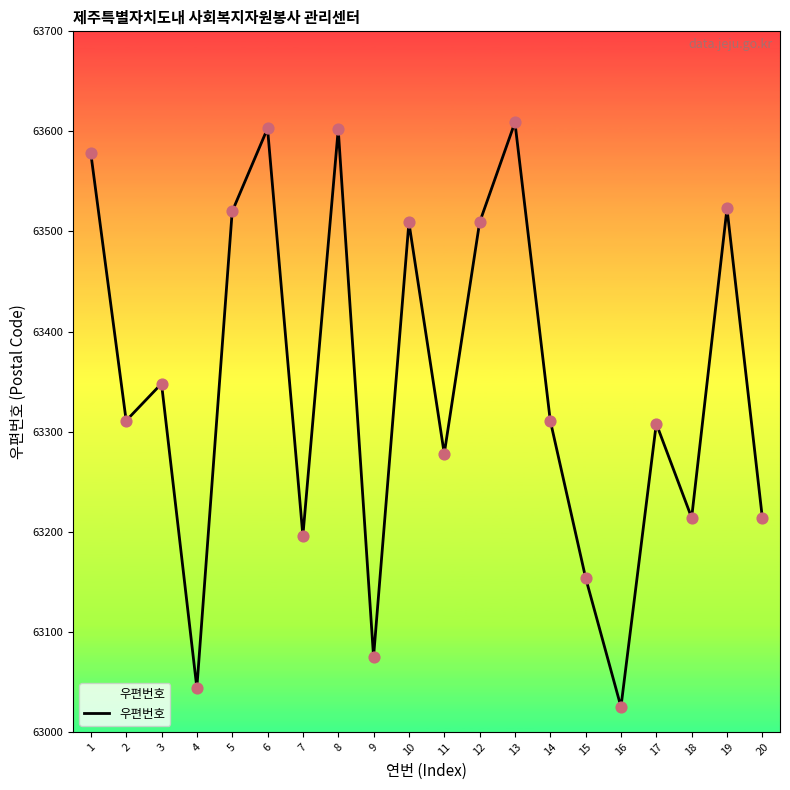

What is the change in value from 11 to 13?

+331